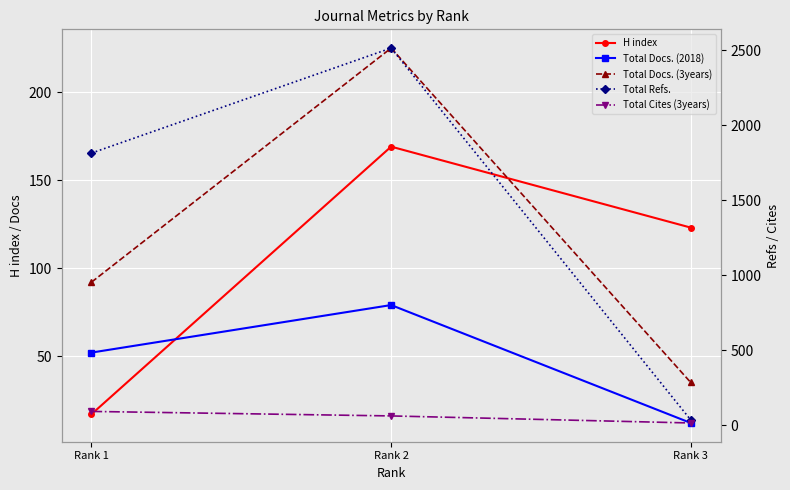

At which category does the chart reach its minimum across all series?

Rank 3